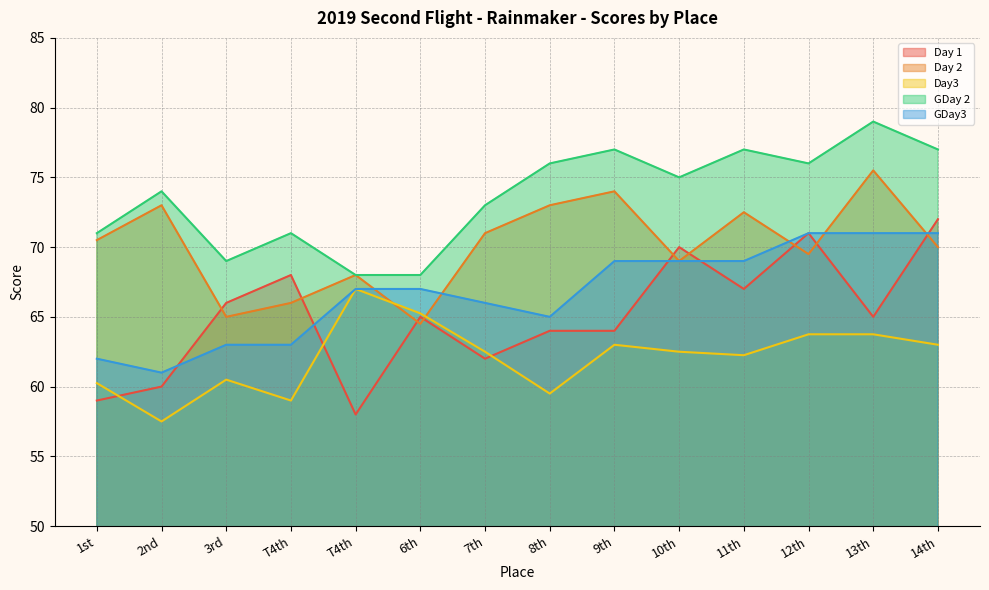

Where is Day 2 nearest to the value 70?

14th